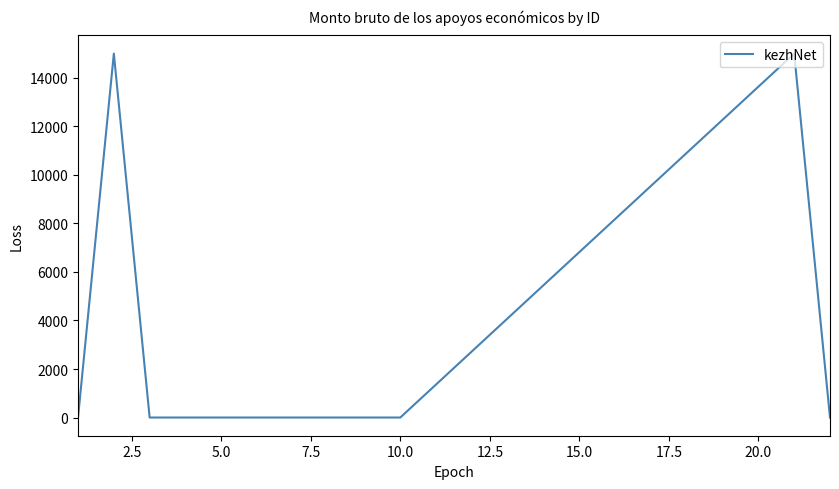

What is the difference between the maximum and minimum values?

15000